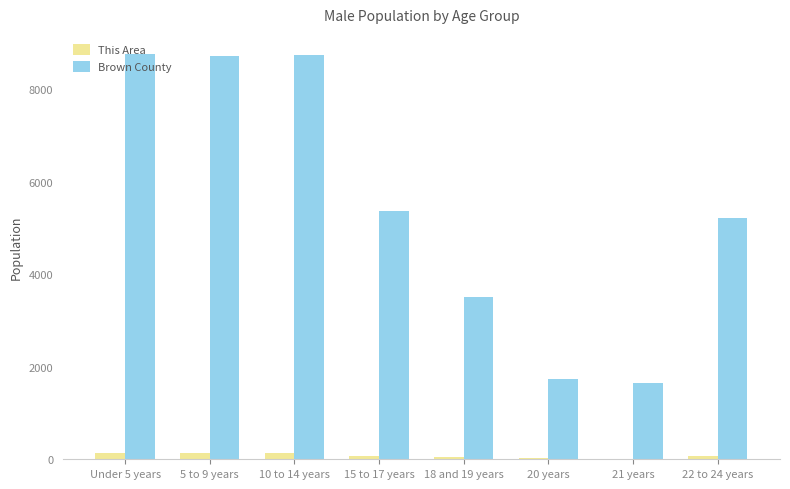

What is the greatest value displayed?

8762